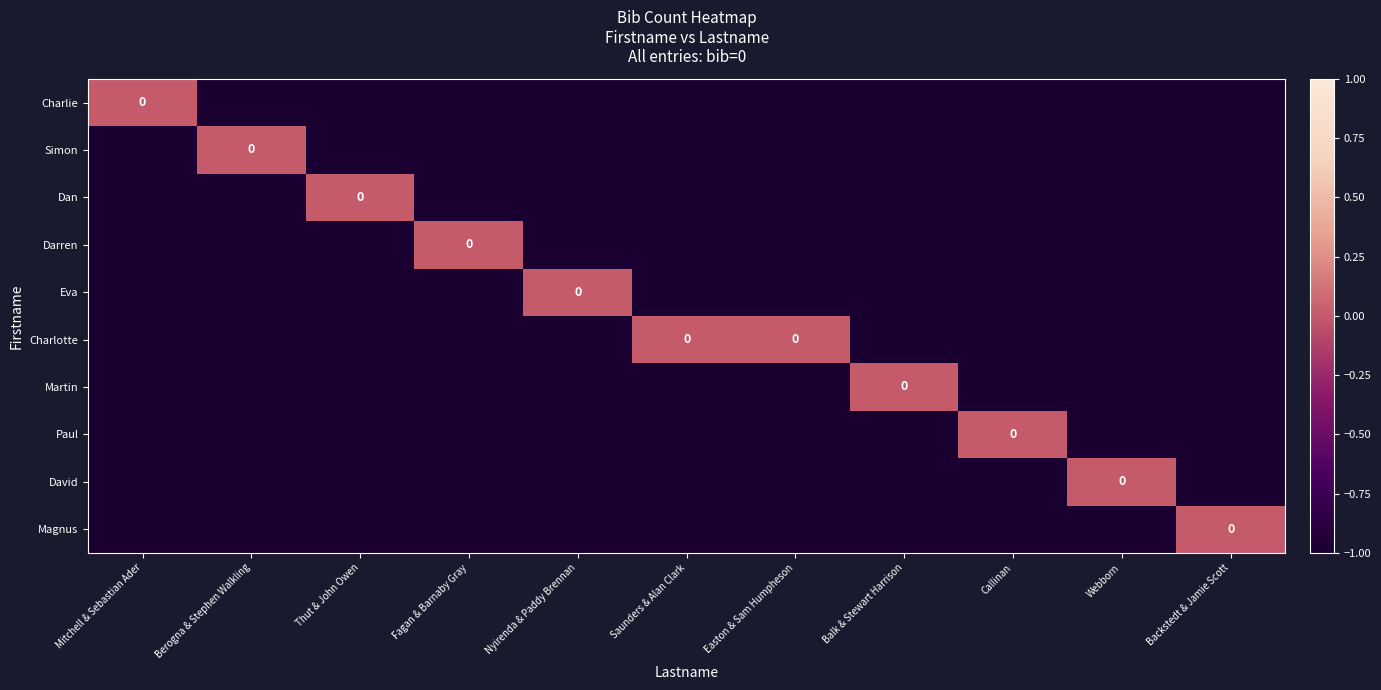

Where is Darren nearest to the value 0?

Fagan & Barnaby Gray